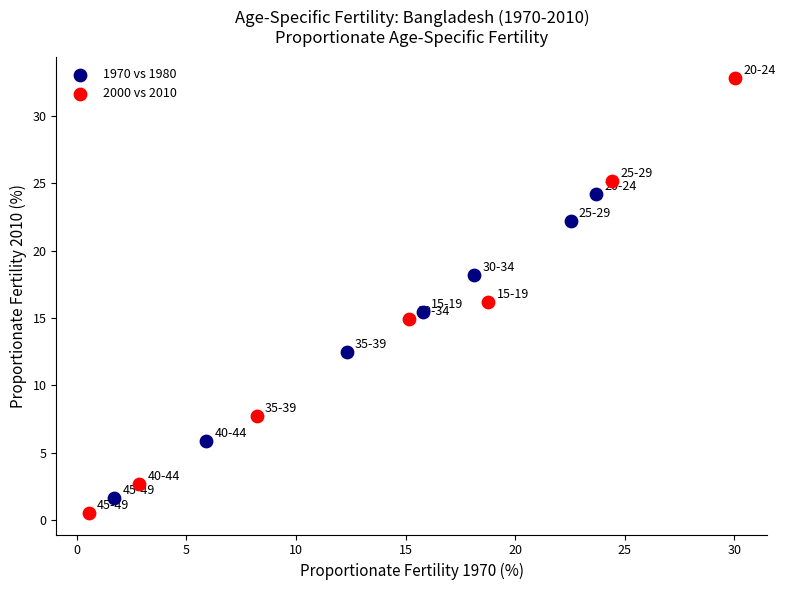

Which series has the largest Y range (max minus min)?

2000 vs 2010